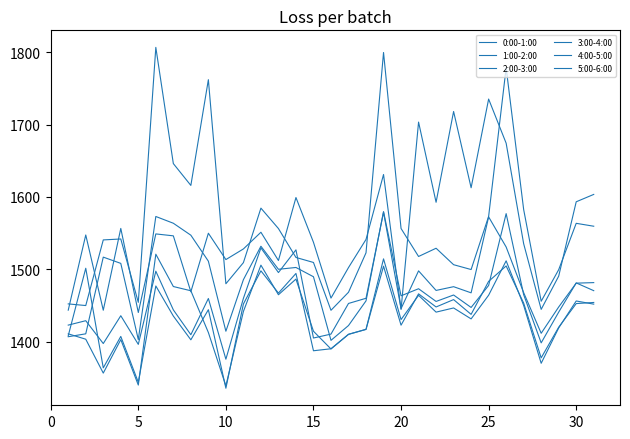

How many lines are shown in the chart?

6